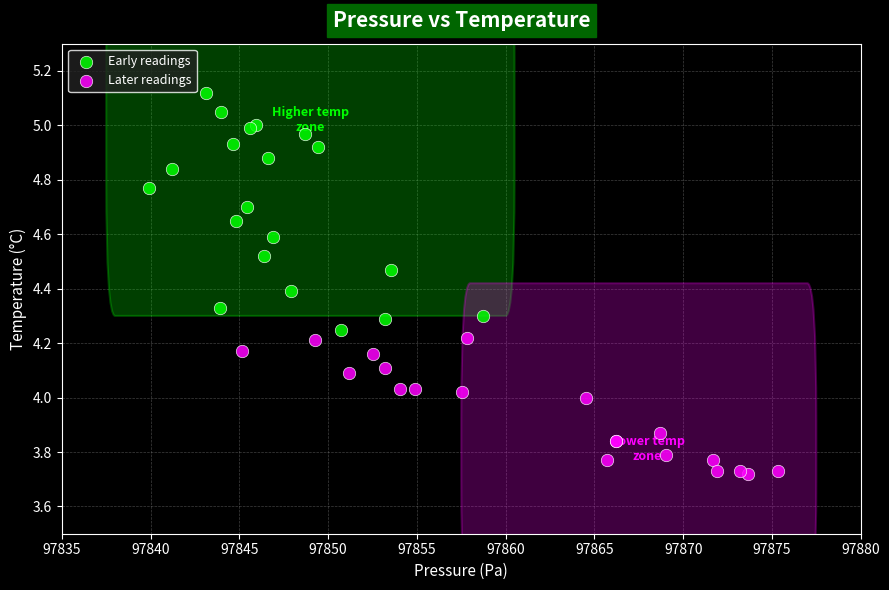

Which series contains the lowest Y value?

Later readings